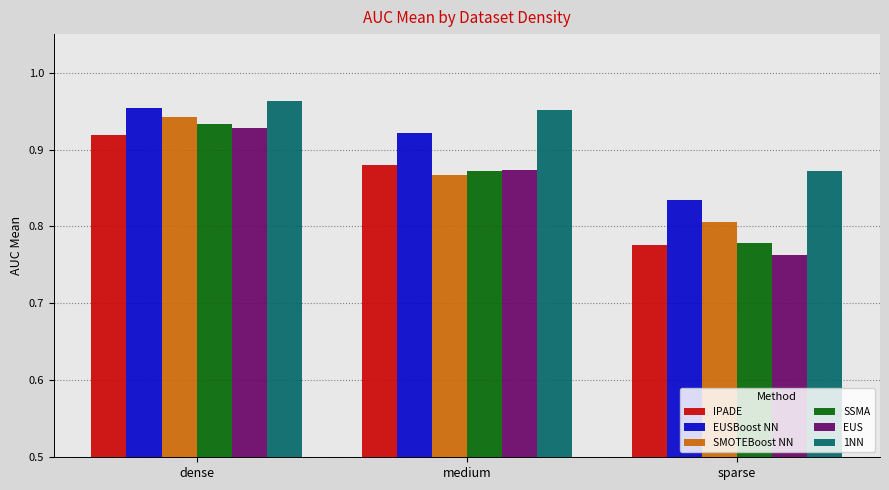

Is it true that SMOTEBoost NN equals 0.4 at dense?

False